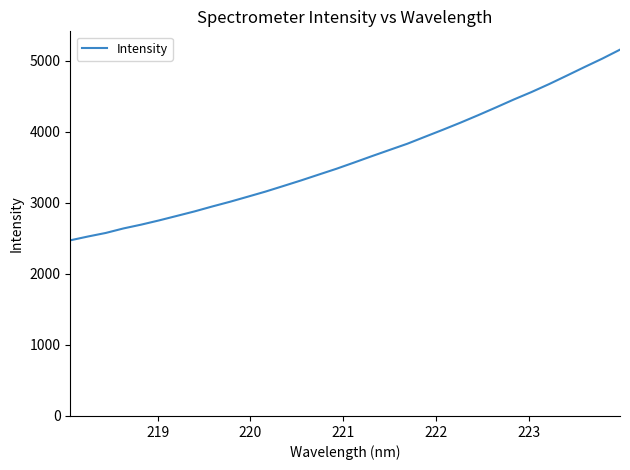

What is the smallest value displayed?

2474.2